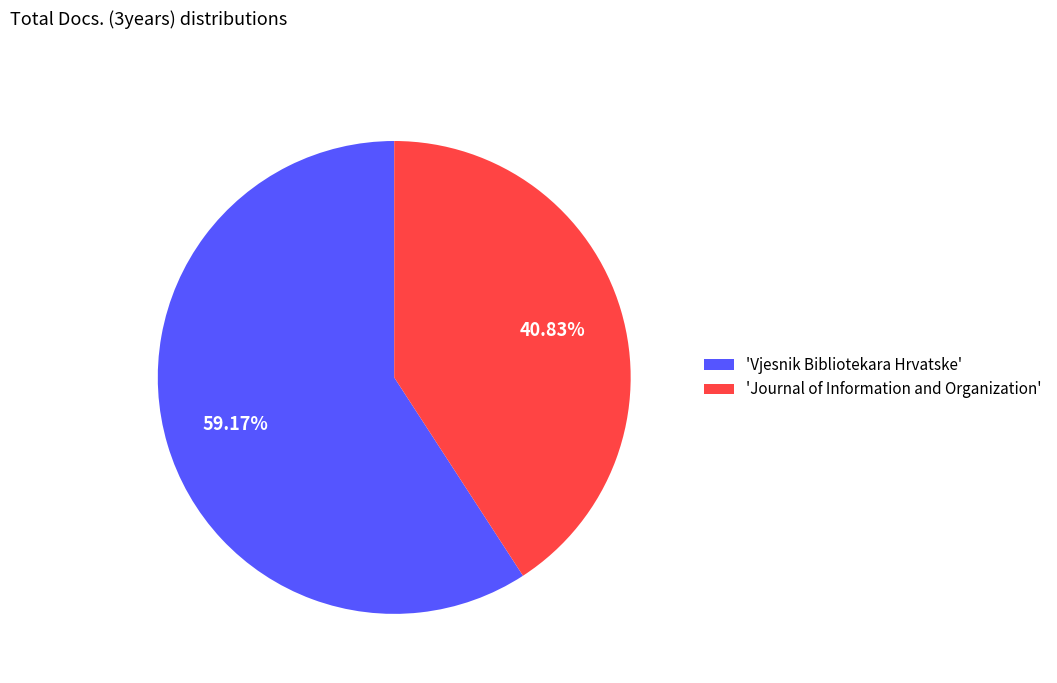

Combined, do 'Vjesnik Bibliotekara Hrvatske' and 'Journal of Information and Organization' account for over 50%?

Yes